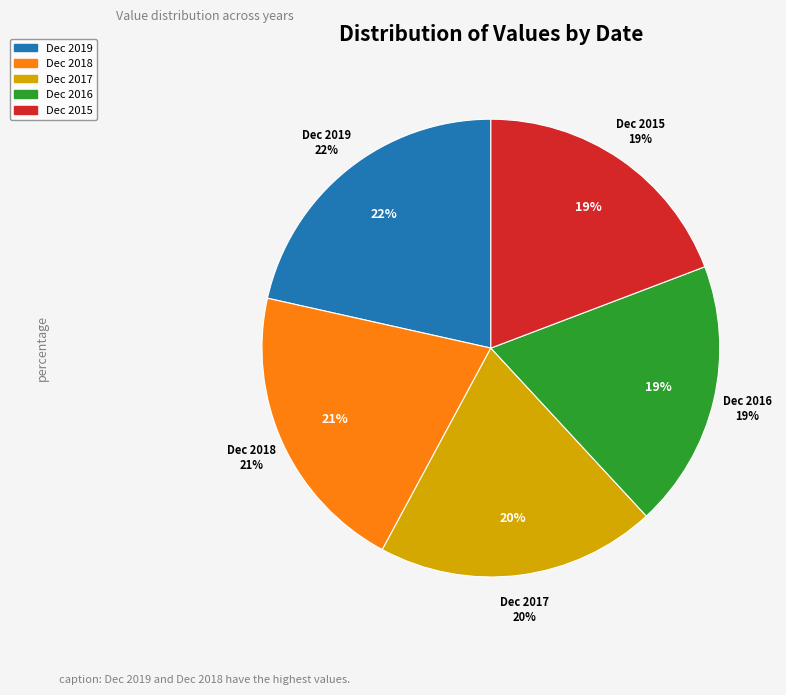

Which slice is the smallest?

Dec 2016